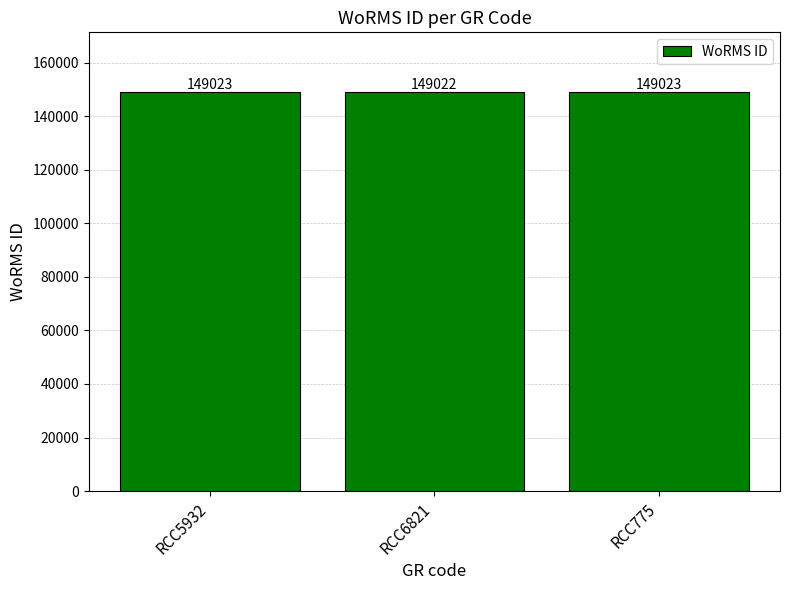

What is the label of the 3rd bar from the left?

RCC775